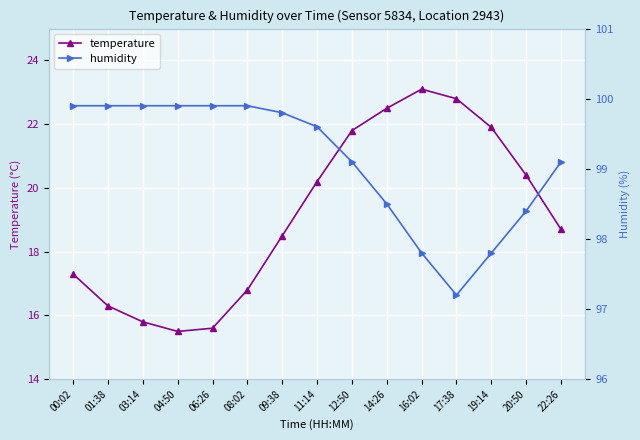

Where is humidity nearest to the value 98?

16:02